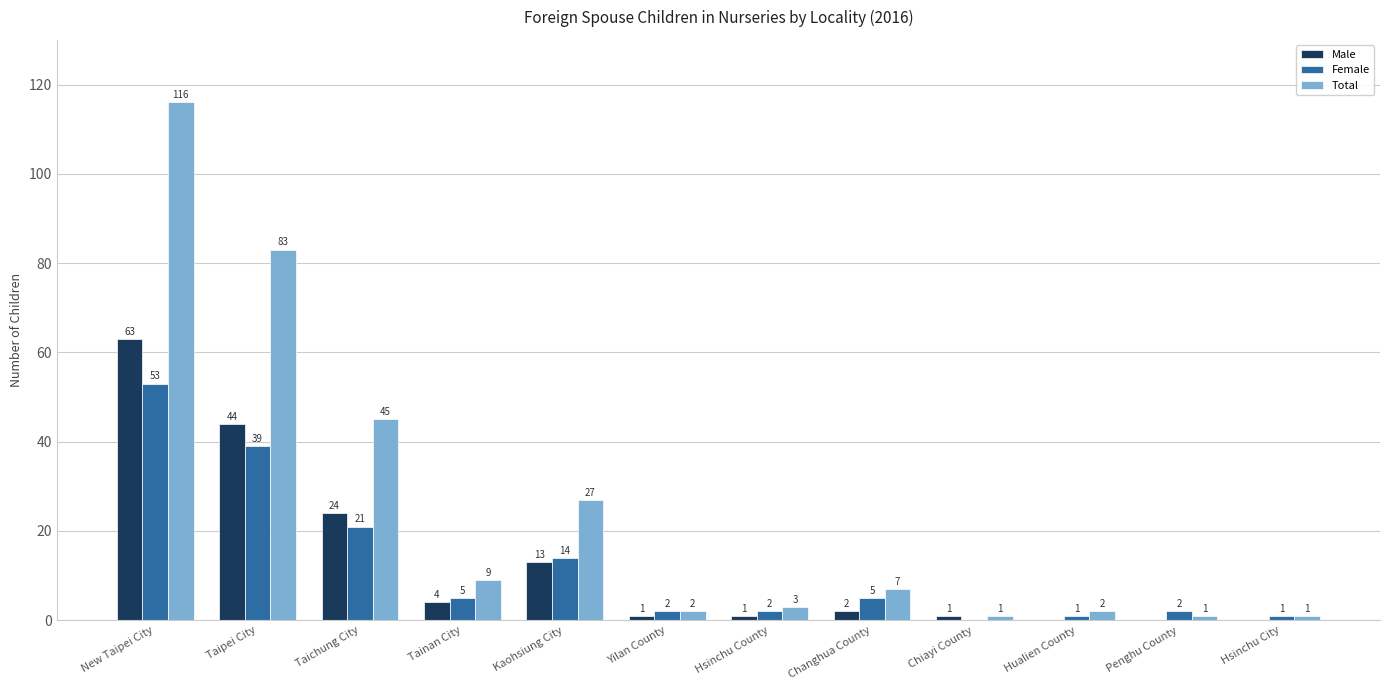

What is the sum of all Female values?

145